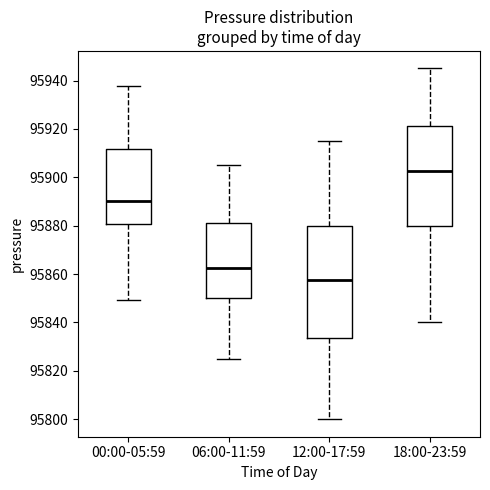

Which box's median line is the highest?

18:00-23:59